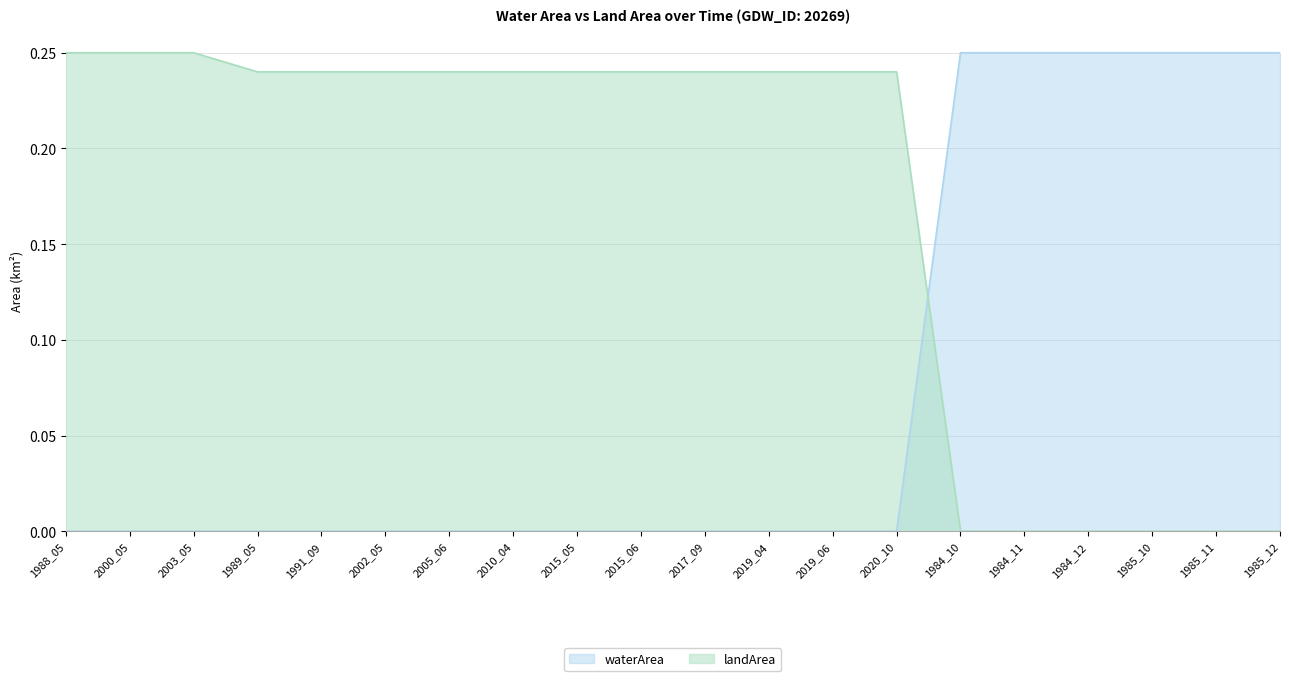

How many series are shown in this chart?

2